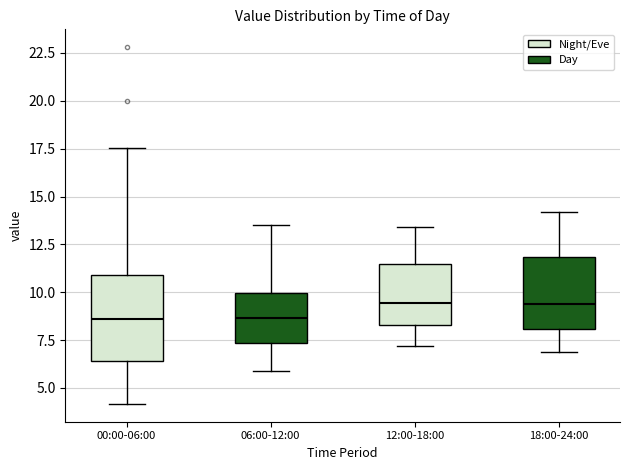

Reading left to right, read every box against the y-axis: the position of its median line, the range the box covers, and the ends of its whiskers. The values are not printed on the chart, so give them approximately, as read against the axis.

00:00-06:00: median 8.5, box 6.5 to 11.0, whiskers 4.0 to 17.5
06:00-12:00: median 8.5, box 7.5 to 10.0, whiskers 6.0 to 13.5
12:00-18:00: median 9.5, box 8.5 to 11.5, whiskers 7.0 to 13.5
18:00-24:00: median 9.5, box 8.0 to 12.0, whiskers 7.0 to 14.0